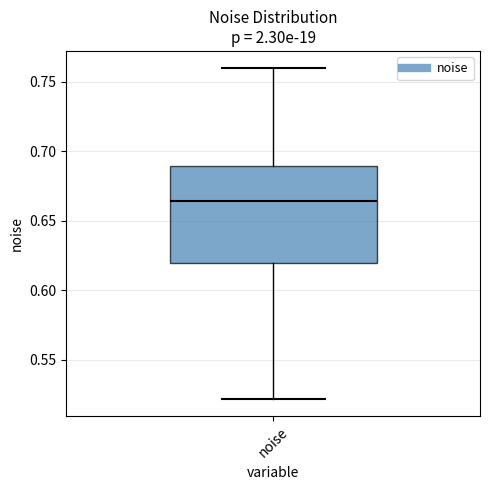

Transcribe this box plot: give where the median line is, the range the box spans, and where the two whiskers end, as read against the y-axis. The values are not printed on the chart, so give them approximately, as read against the axis.

median 0.665, box 0.620 to 0.690, whiskers 0.520 to 0.760